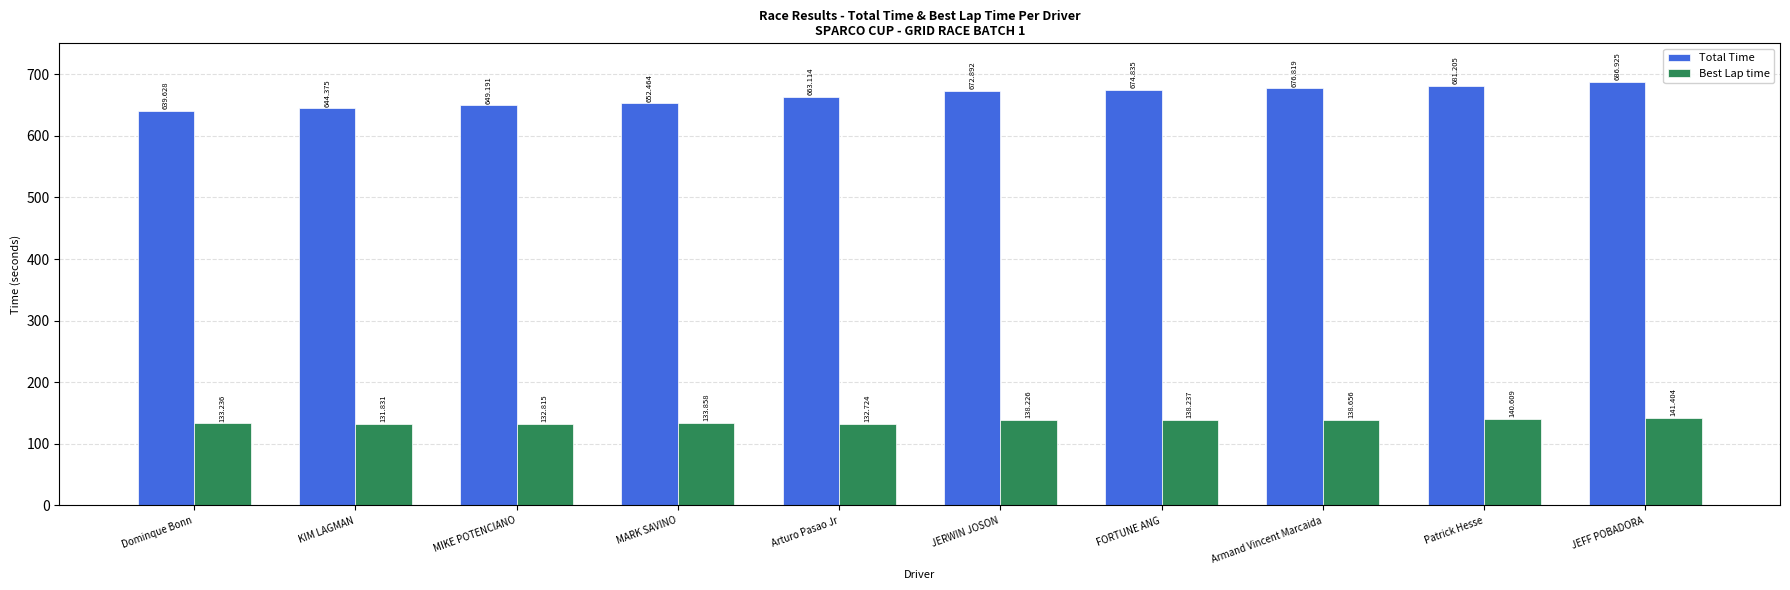

Is it true that Total Time equals 663.1 at Arturo Pasao Jr?

True